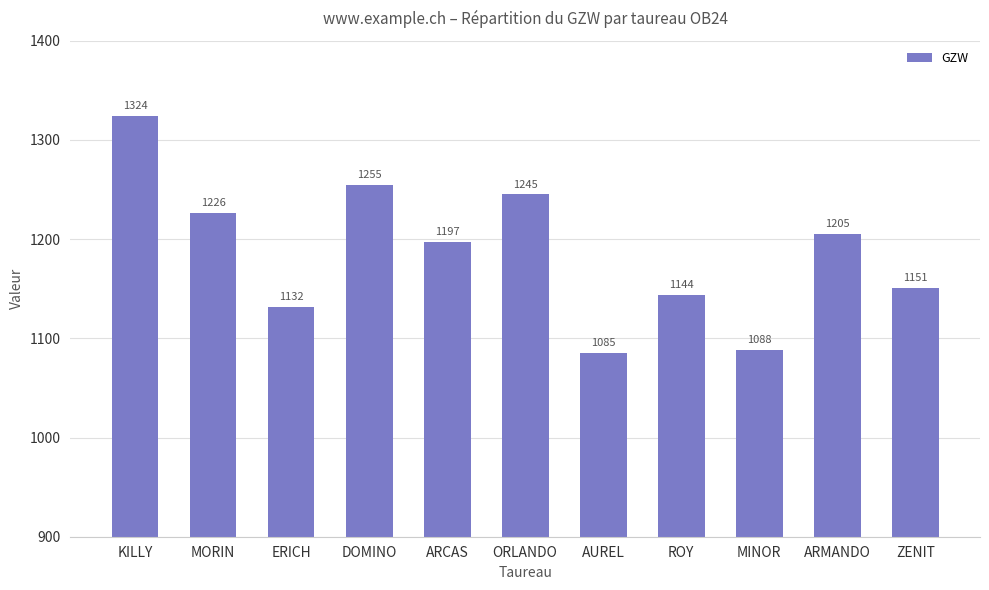

Approximately how many times larger is the value at AUREL compared to ORLANDO?

0.9